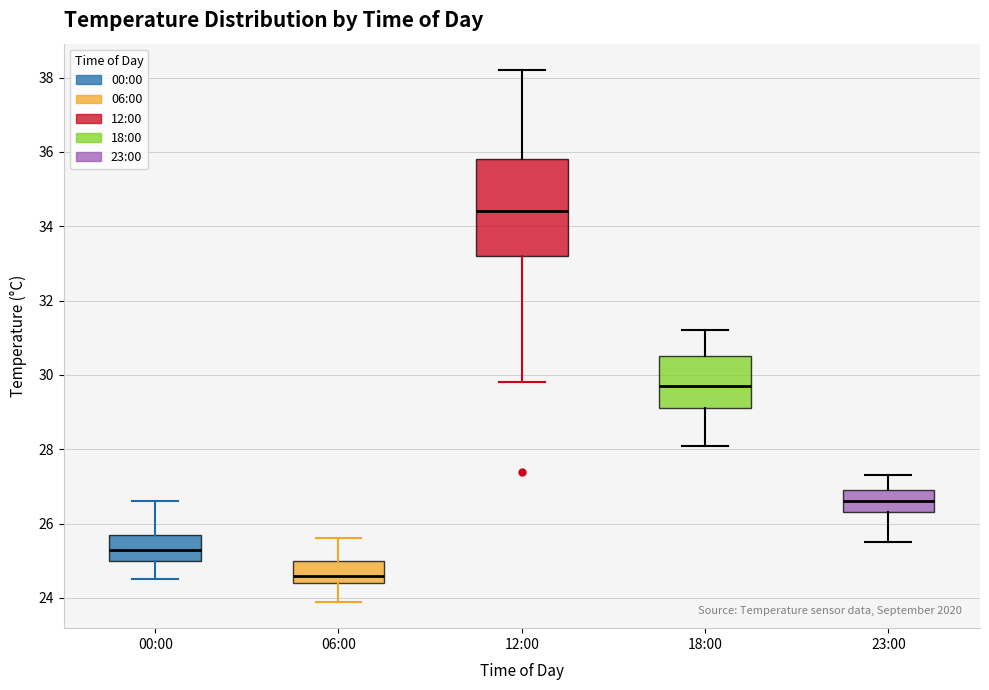

Reading left to right, transcribe this box plot: for each box, give where its median line is, the range the box spans, and where its two whiskers end, as read against the y-axis. The values are not printed on the chart, so give them approximately, as read against the axis.

00:00: median 25.4, box 25.0 to 25.8, whiskers 24.6 to 26.6
06:00: median 24.6, box 24.4 to 25.0, whiskers 24.0 to 25.6
12:00: median 34.4, box 33.2 to 35.8, whiskers 29.8 to 38.2
18:00: median 29.8, box 29.2 to 30.6, whiskers 28.2 to 31.2
23:00: median 26.6, box 26.4 to 27.0, whiskers 25.6 to 27.4